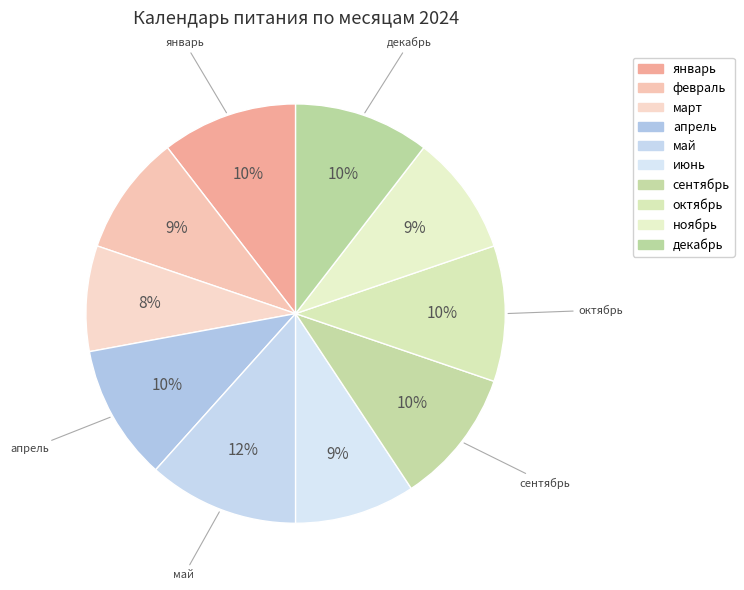

Which has a higher value, январь or июнь?

январь